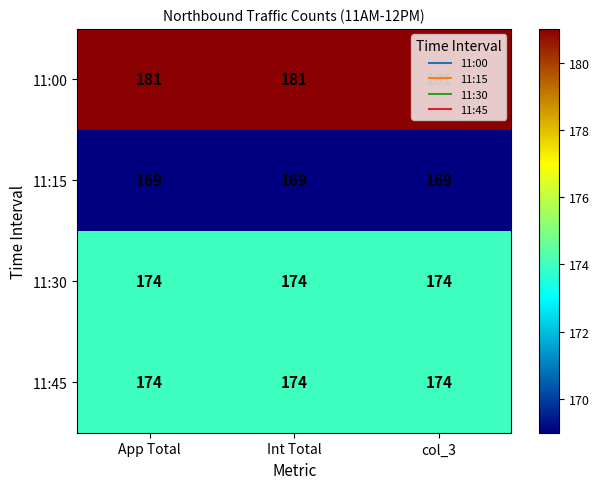

At how many categories does at least one series exceed 174?

3